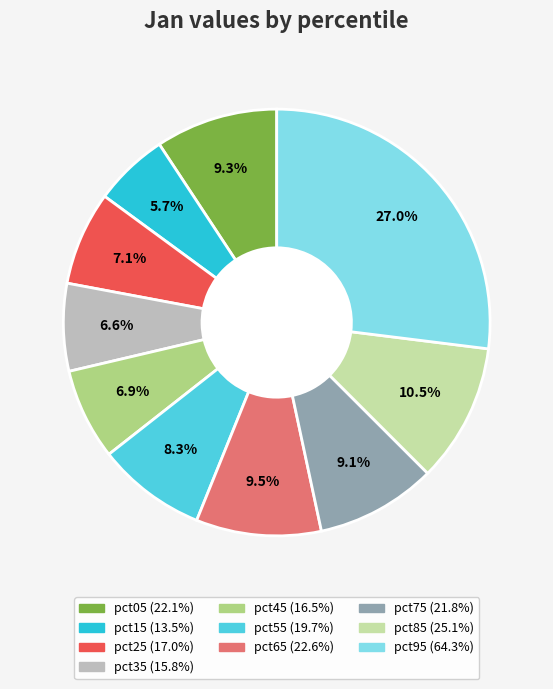

What percentage is the pct15 slice, to the nearest percent?

6%